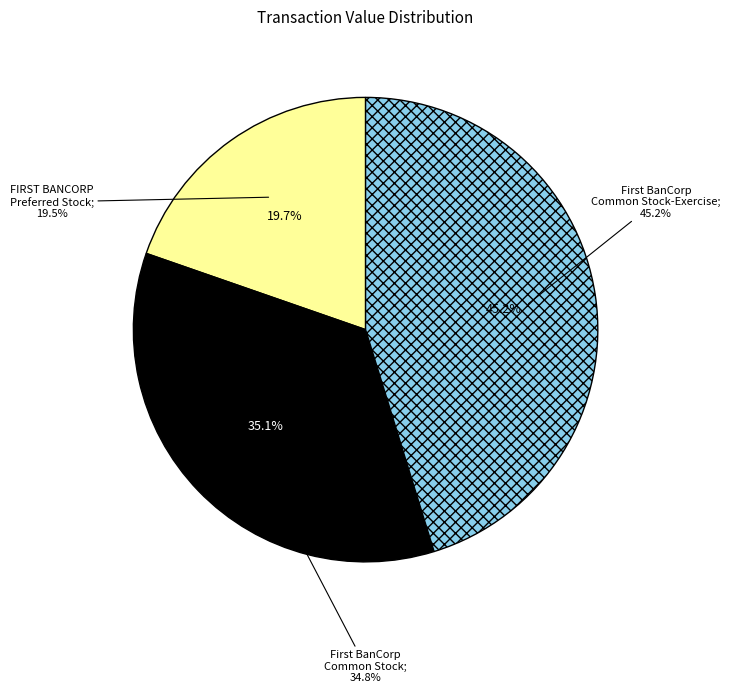

Rank the categories by value from highest to lowest.

First BanCorp Common Stock-Exercise (2004-12-27), First BanCorp Common Stock (2005-07-11), FIRST BANCORP PREFERRED STOCK (2005-08-10)